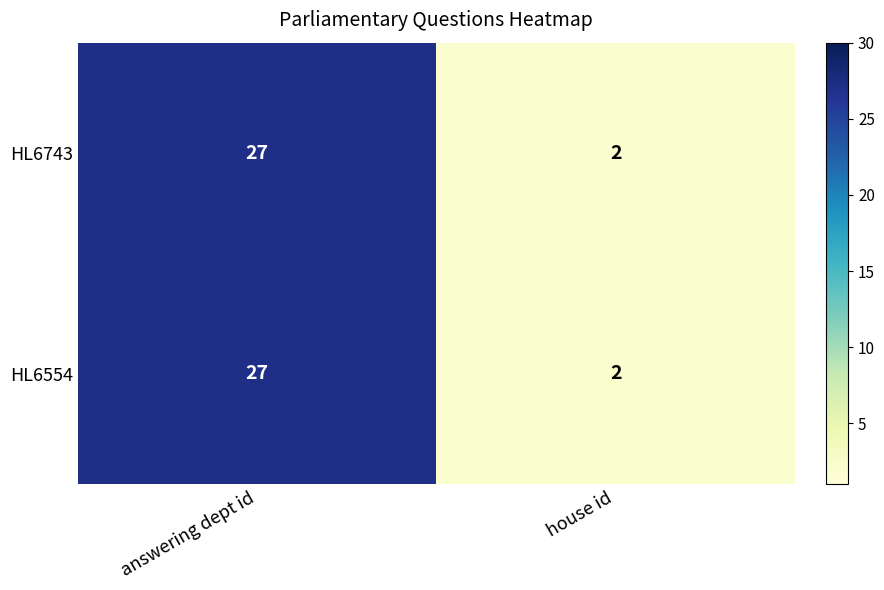

True or false: HL6743 has a value of 27 at answering dept id.

True